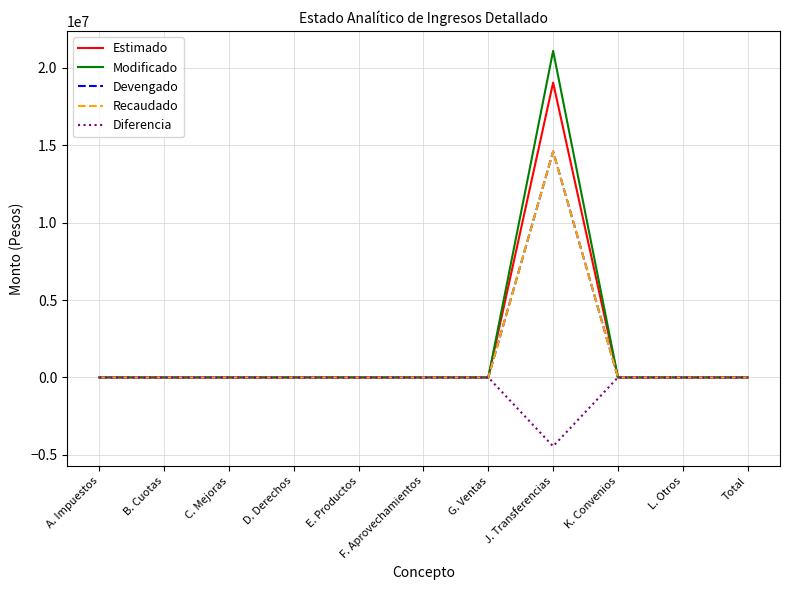

Is this an area chart (filled region under the line)?

No